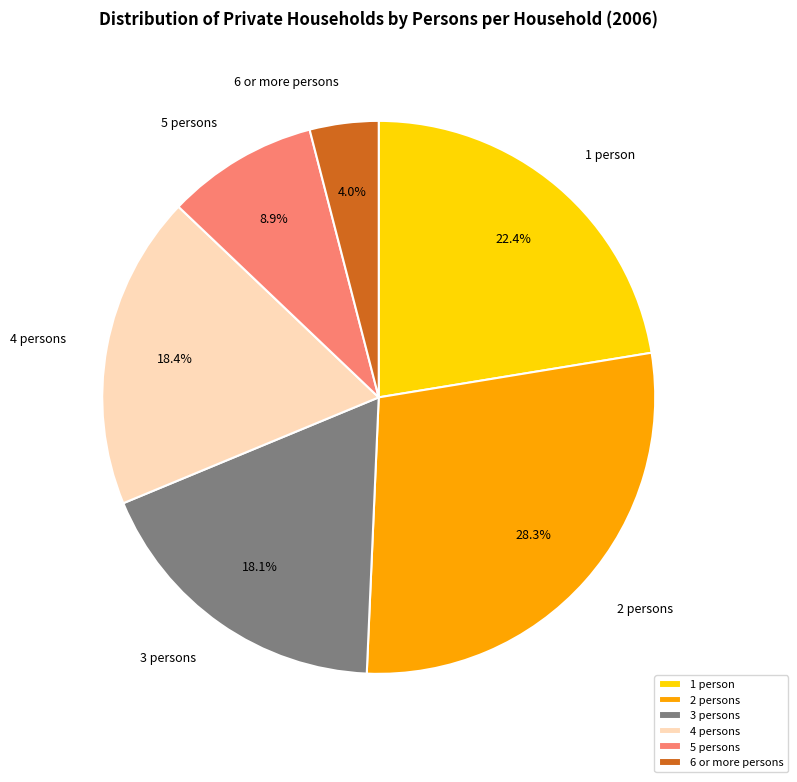

Does 6 or more persons account for over 50% of the chart?

No